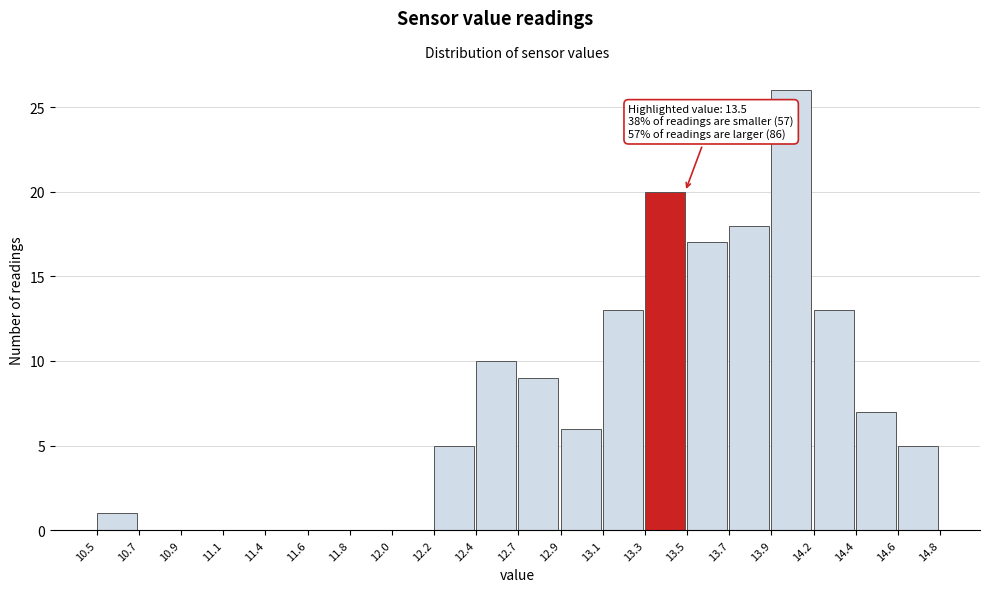

Reading right to left, extract all data points from this chart.

14.6=5	14.4=7	14.2=13	13.9=26	13.7=18	13.5=17	13.3=20	13.1=13	12.9=6	12.7=9	12.4=10	12.2=5	12.0=0	11.8=0	11.6=0	11.4=0	11.1=0	10.9=0	10.7=0	10.5=1